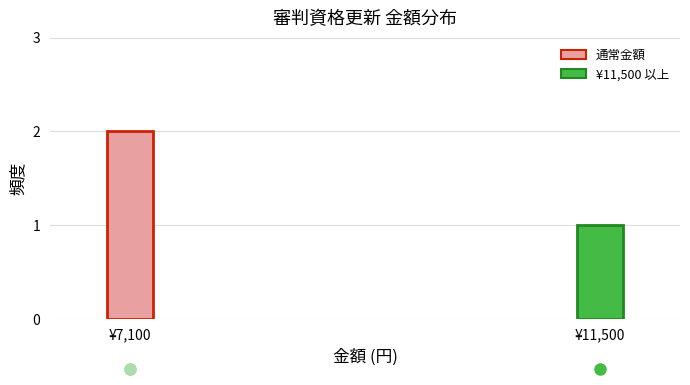

Reading right to left, transcribe all the data shown in this chart.

¥11,500=1	¥7,100=2